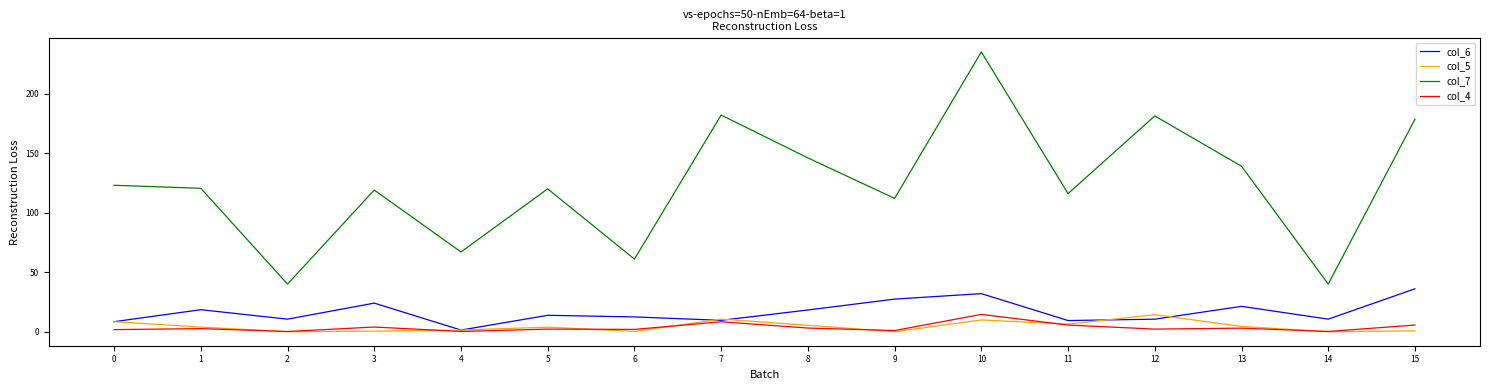

At which category is the sum across all series the highest?

10